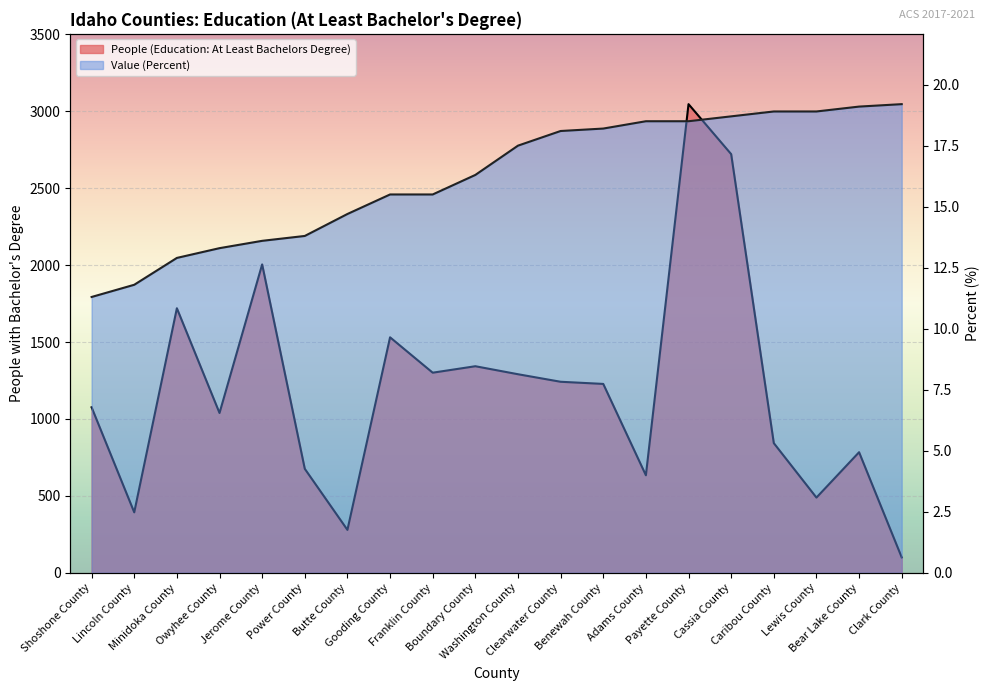

True or false: People (Education: At Least Bachelors Degree) has a value of 279.0 at Butte County.

True